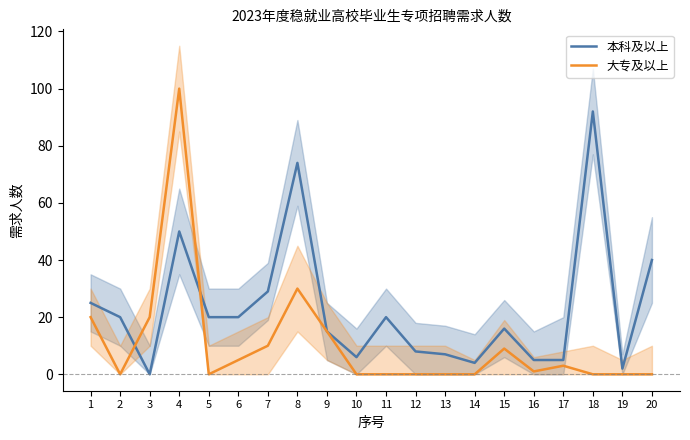

Where is 本科及以上 nearest to the value 46?

4